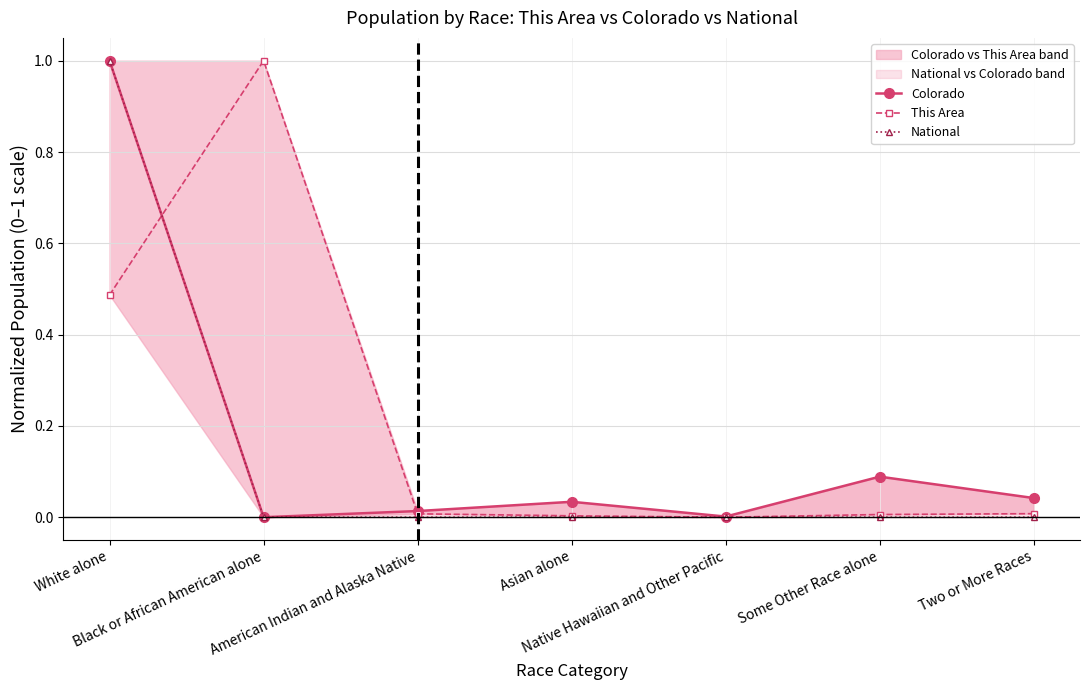

Rank the series by their maximum value, from highest to lowest.

Colorado, This Area, National